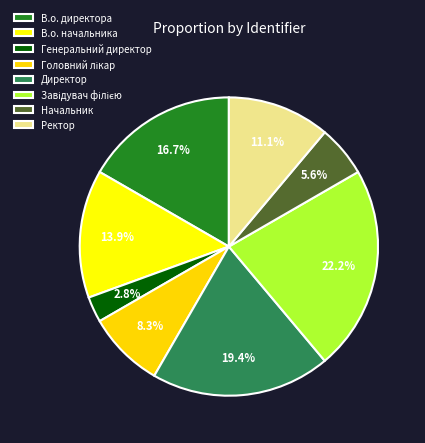

Between В.о. начальника and Начальник, which is larger?

В.о. начальника